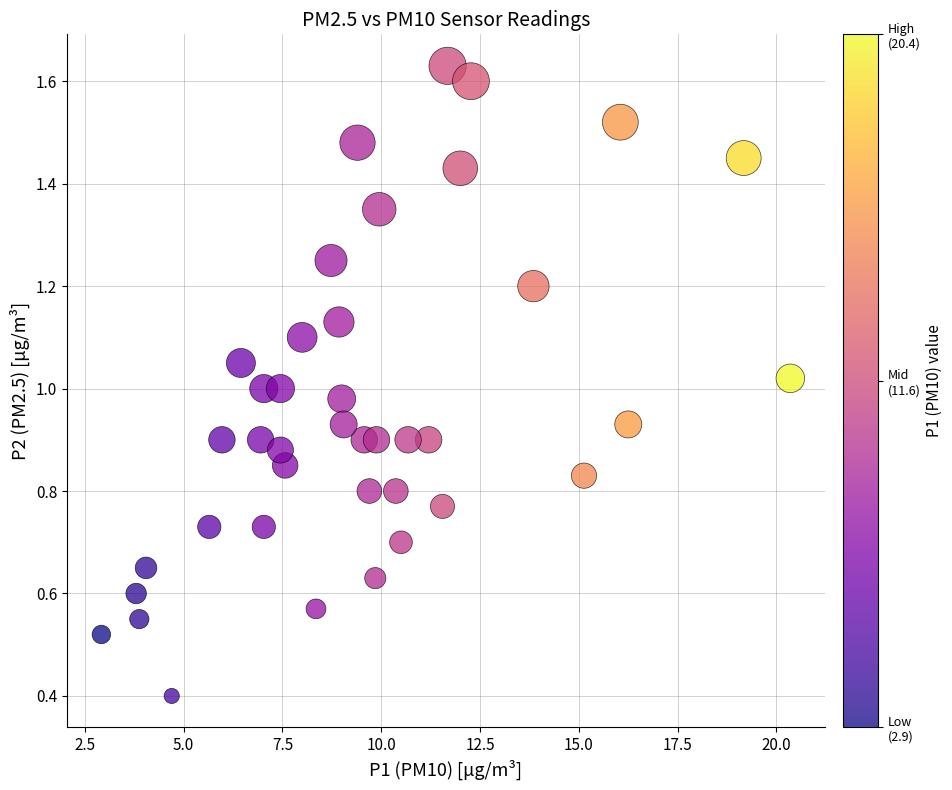

What is the range of X values (max minus min)?

17.4